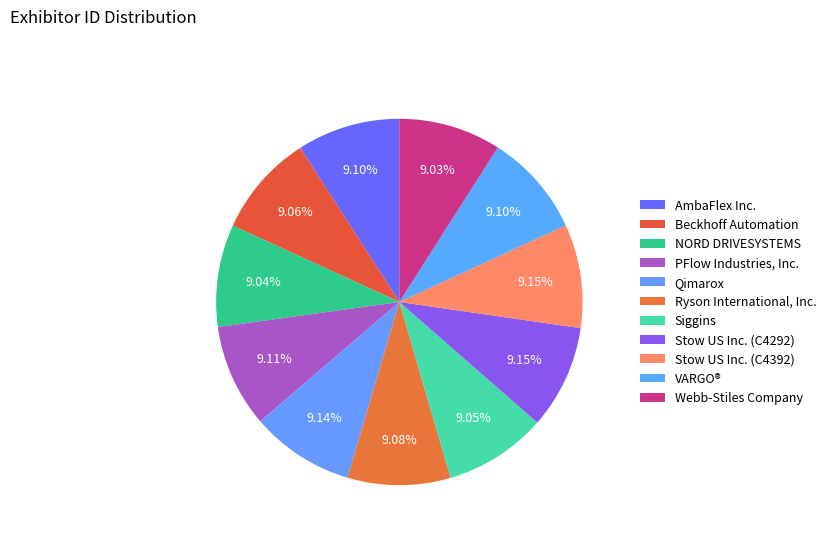

The AmbaFlex Inc. slice represents 9% of the pie. True or false?

True